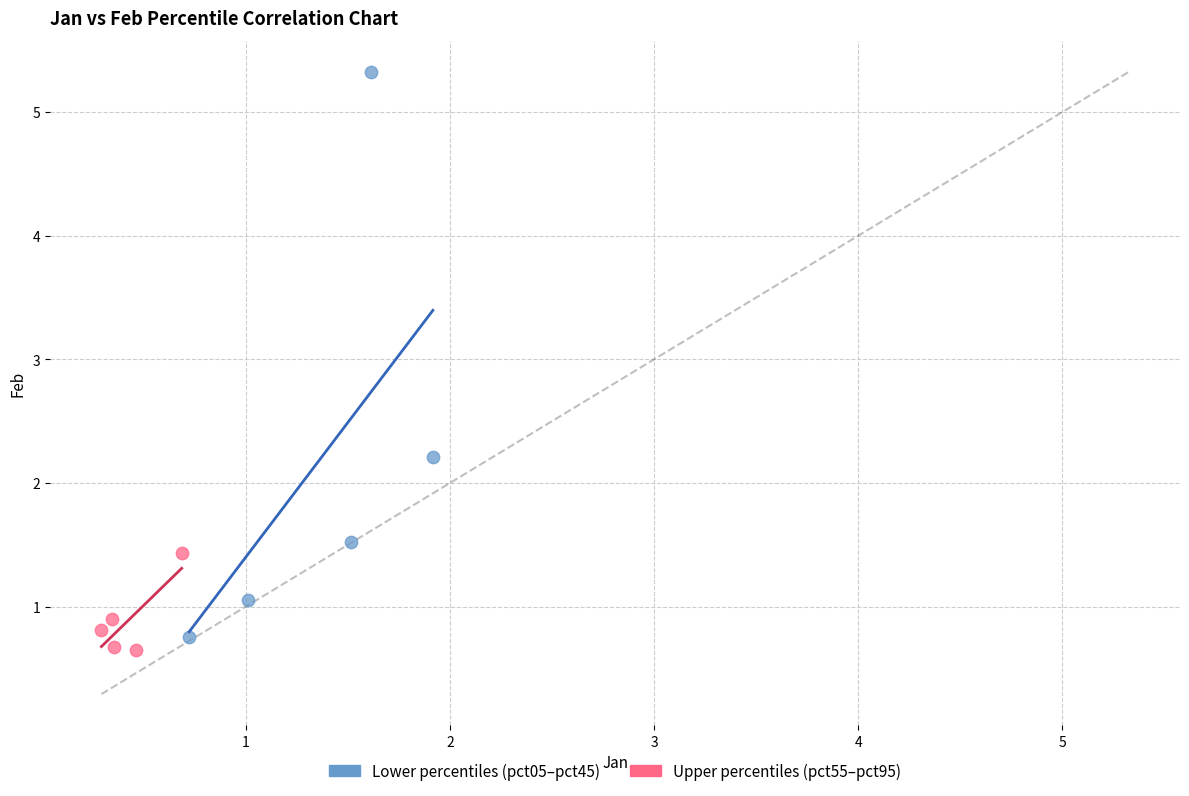

What are all the series names shown in the legend?

Lower percentiles (pct05–pct45), Upper percentiles (pct55–pct95)